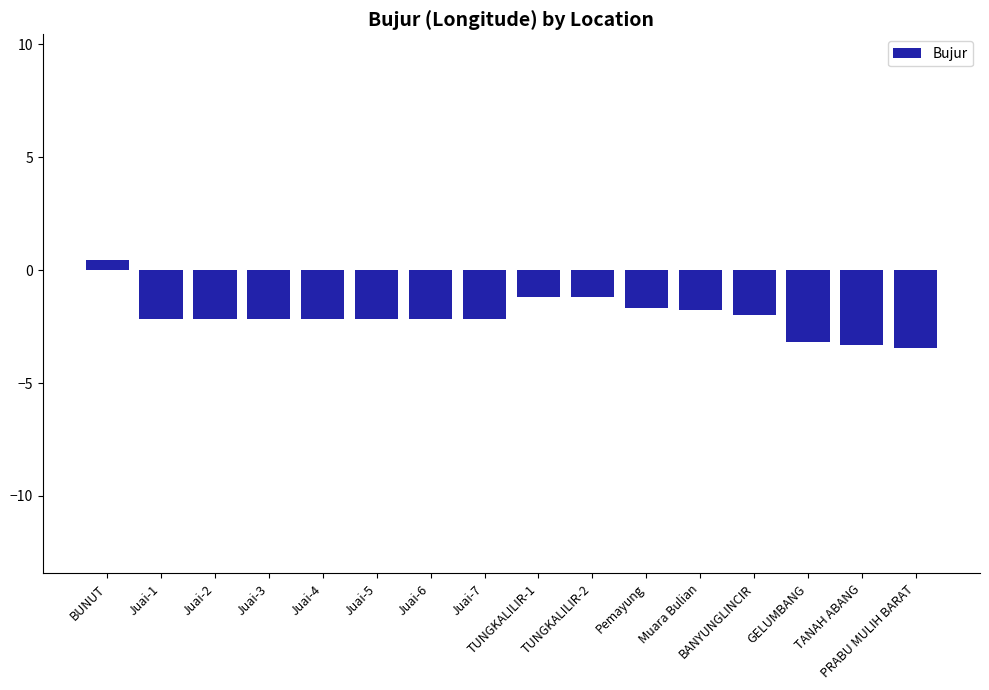

What is the sum of the values at GELUMBANG and PRABU MULIH BARAT?

-6.6